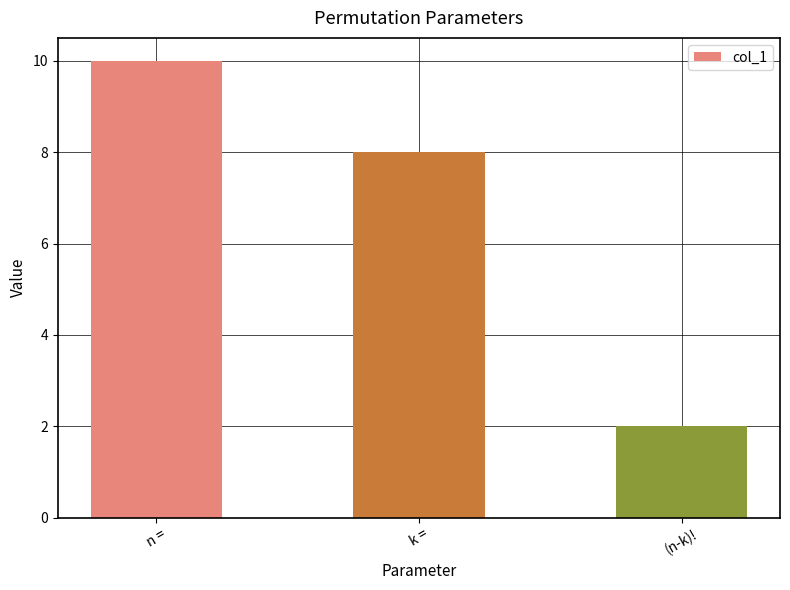

At which category does the chart reach its peak across all series?

n =